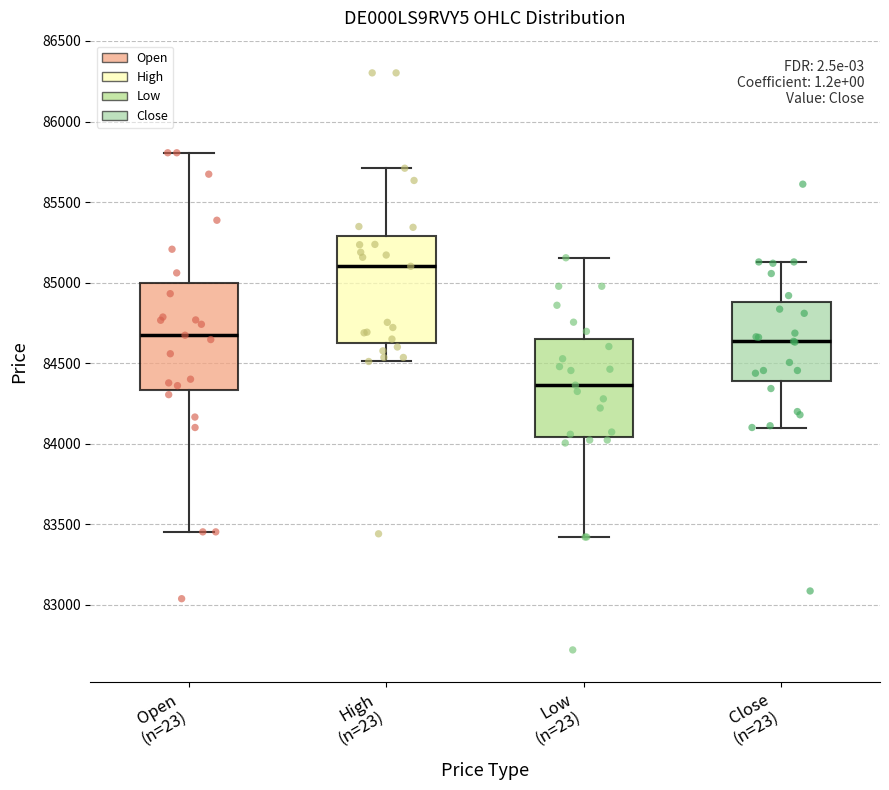

Reading left to right, transcribe this box plot: for each box, give where its median line is, the range the box spans, and where its two whiskers end, as read against the y-axis. The values are not printed on the chart, so give them approximately, as read against the axis.

Open (n=23): median 84650, box 84350 to 85000, whiskers 83450 to 85800
High (n=23): median 85100, box 84600 to 85300, whiskers 84500 to 85700
Low (n=23): median 84350, box 84050 to 84650, whiskers 83400 to 85150
Close (n=23): median 84650, box 84400 to 84900, whiskers 84100 to 85150